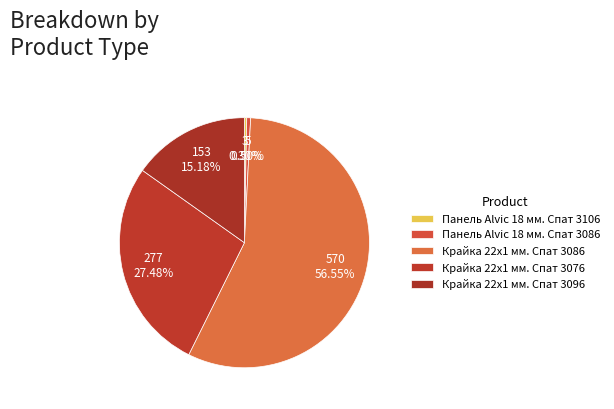

True or false: Крайка 22x1 мм. Спат 3076 accounts for 27% of the total.

True